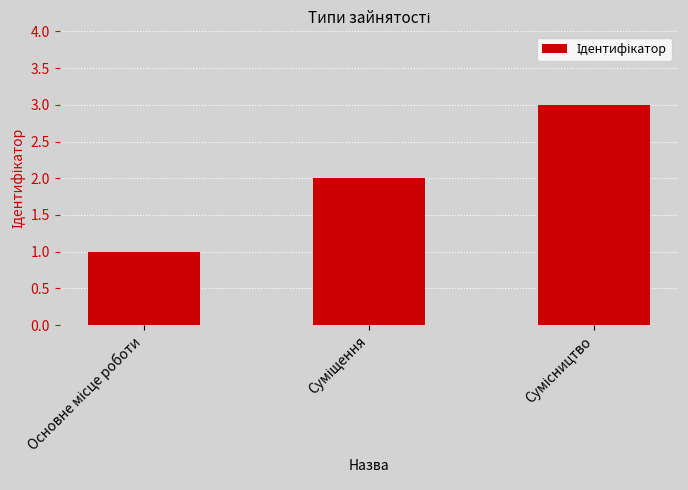

Reading left to right, list all the values displayed in this chart.

1	2	3